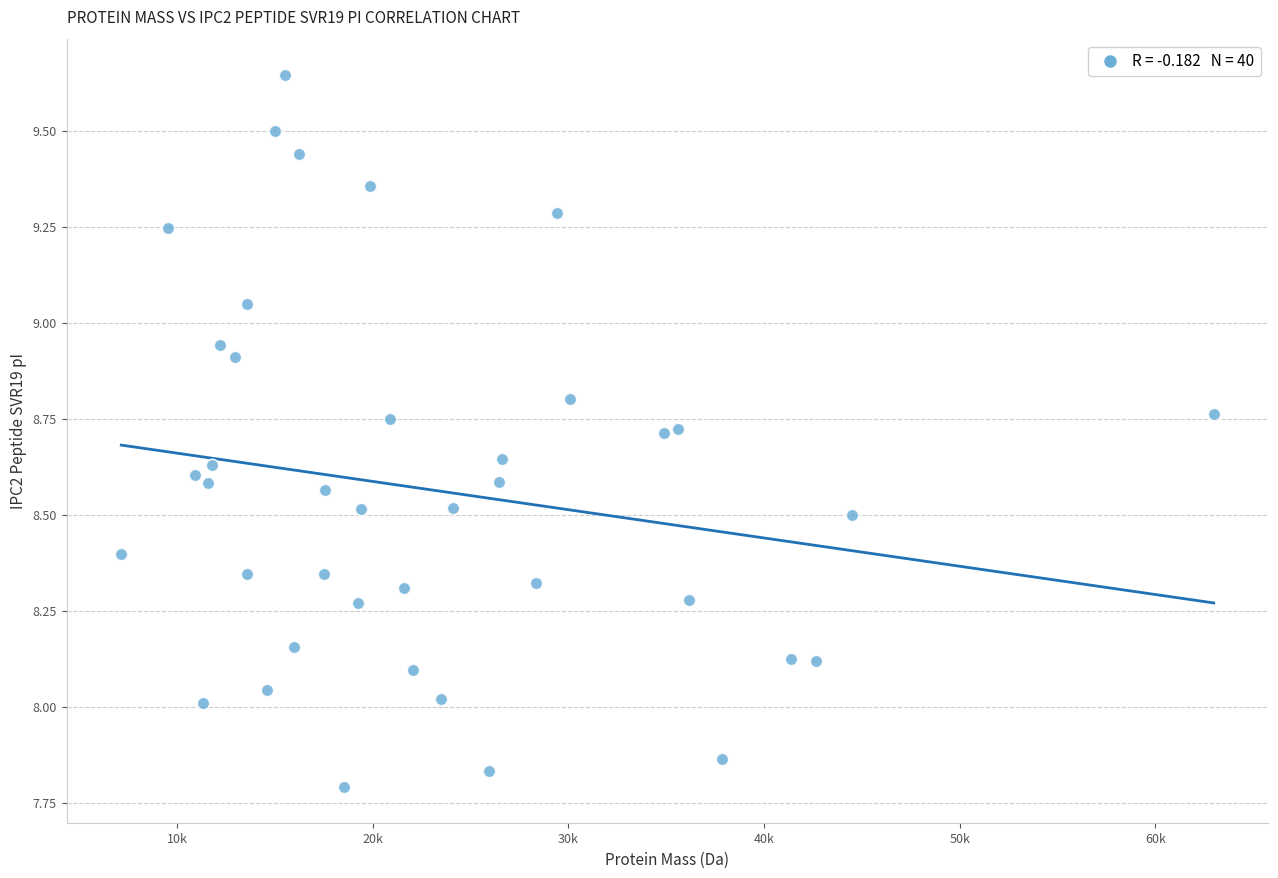

What is the range of X values (max minus min)?

55831.7